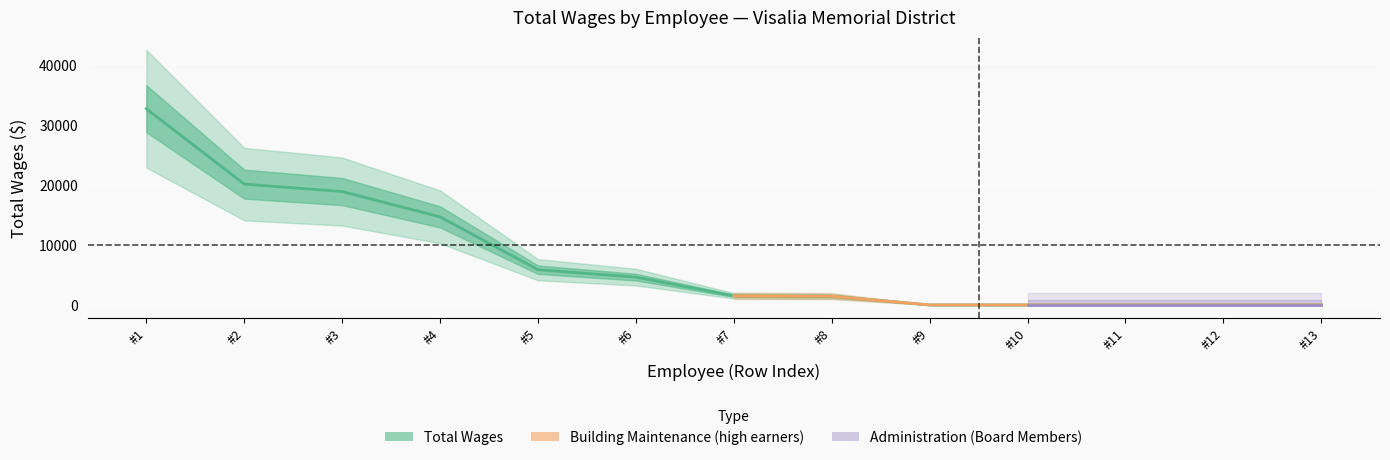

What is the sum of all values?

99649